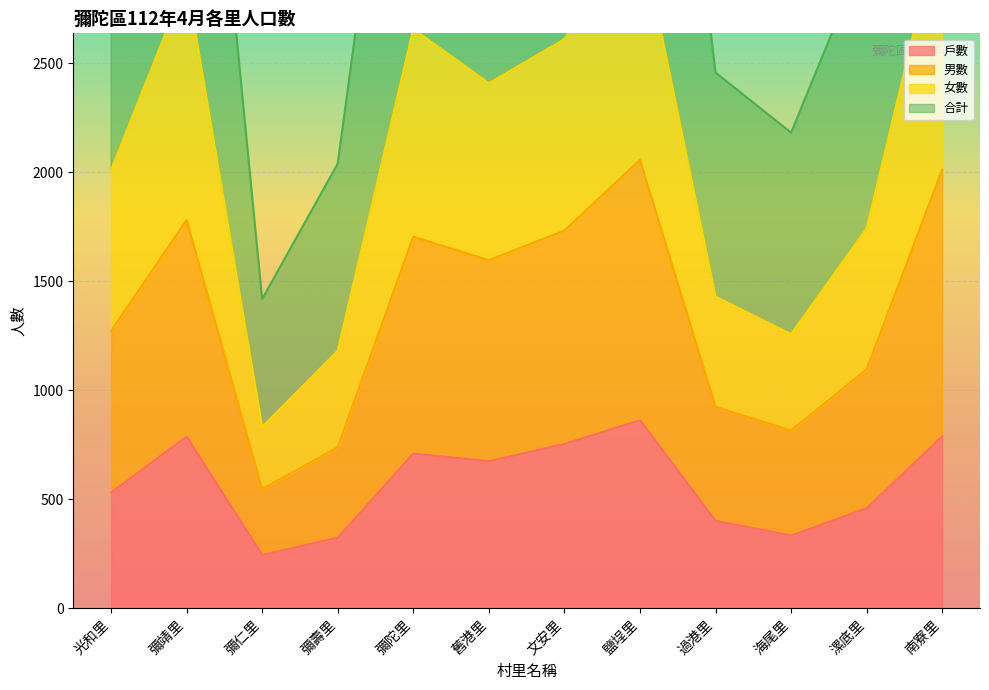

The value of 戶數 at 舊港里 is 675. True or false?

True